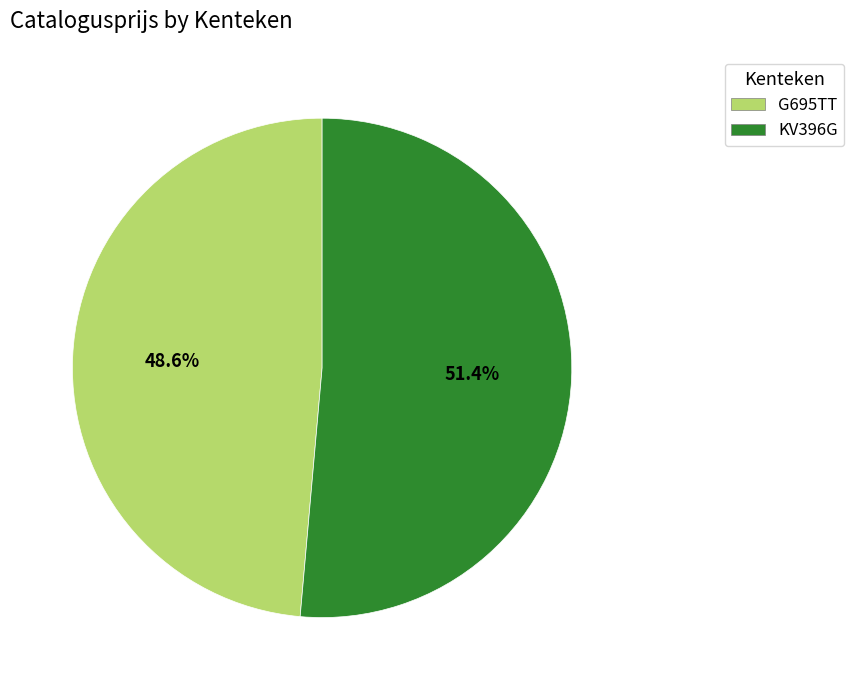

How many slices are in this pie chart?

2